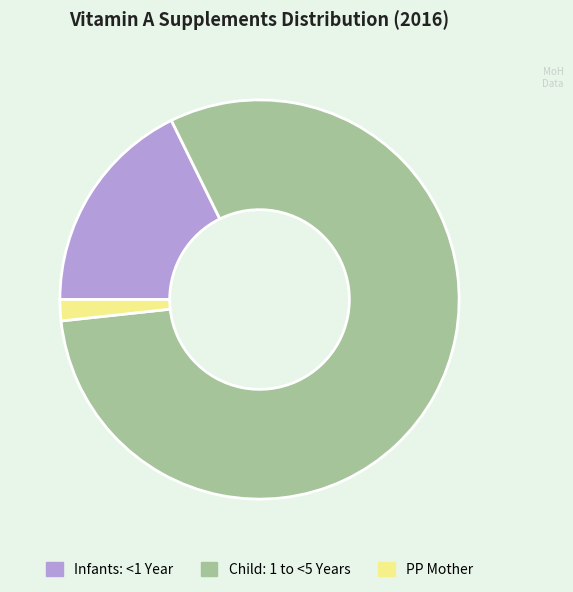

Approximately how many times larger is the value at Child: 1 to <5 Years compared to Infants: <1 Year?

4.5